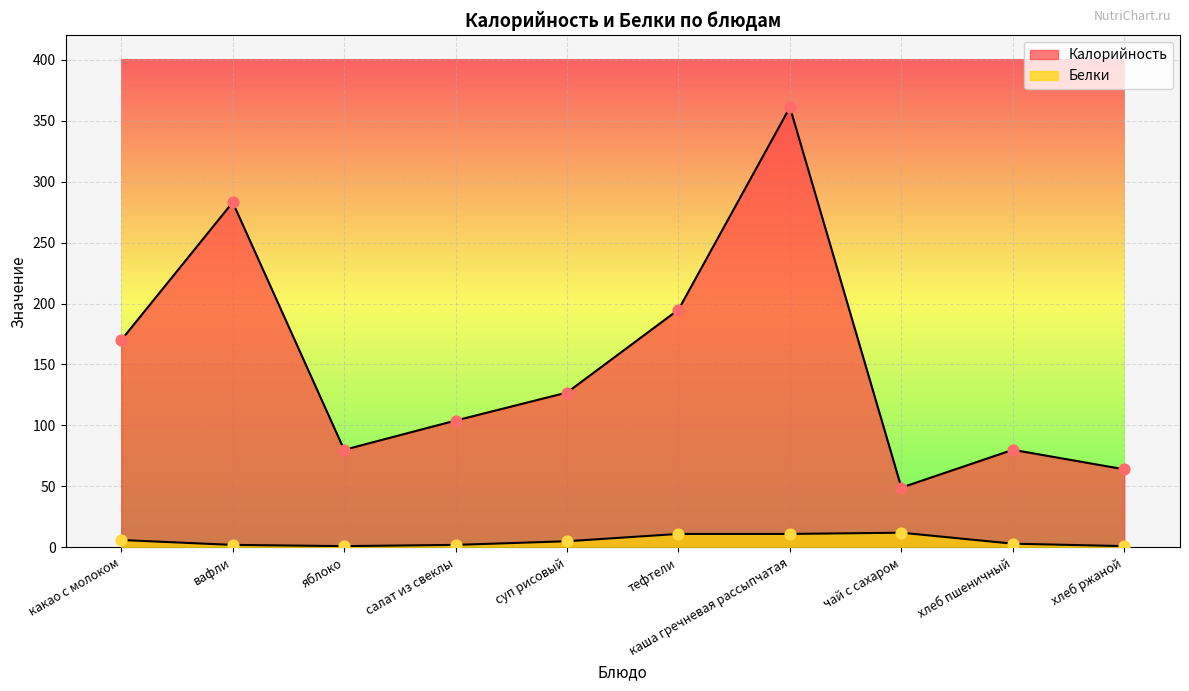

What is the total value across all series at тефтели?

206